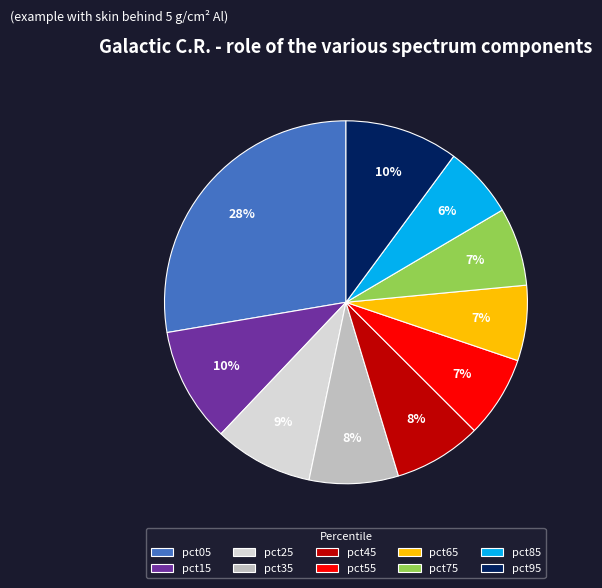

Does any single category account for the majority?

No